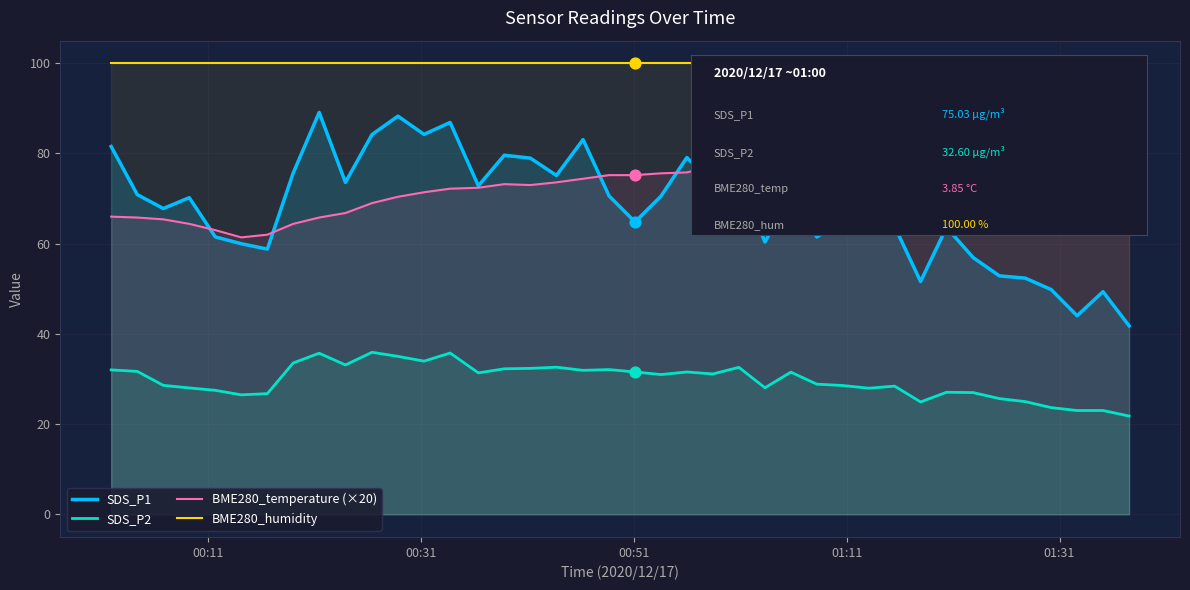

What are all the series names shown in the legend?

SDS_P1, SDS_P2, BME280_temperature (×20), BME280_humidity